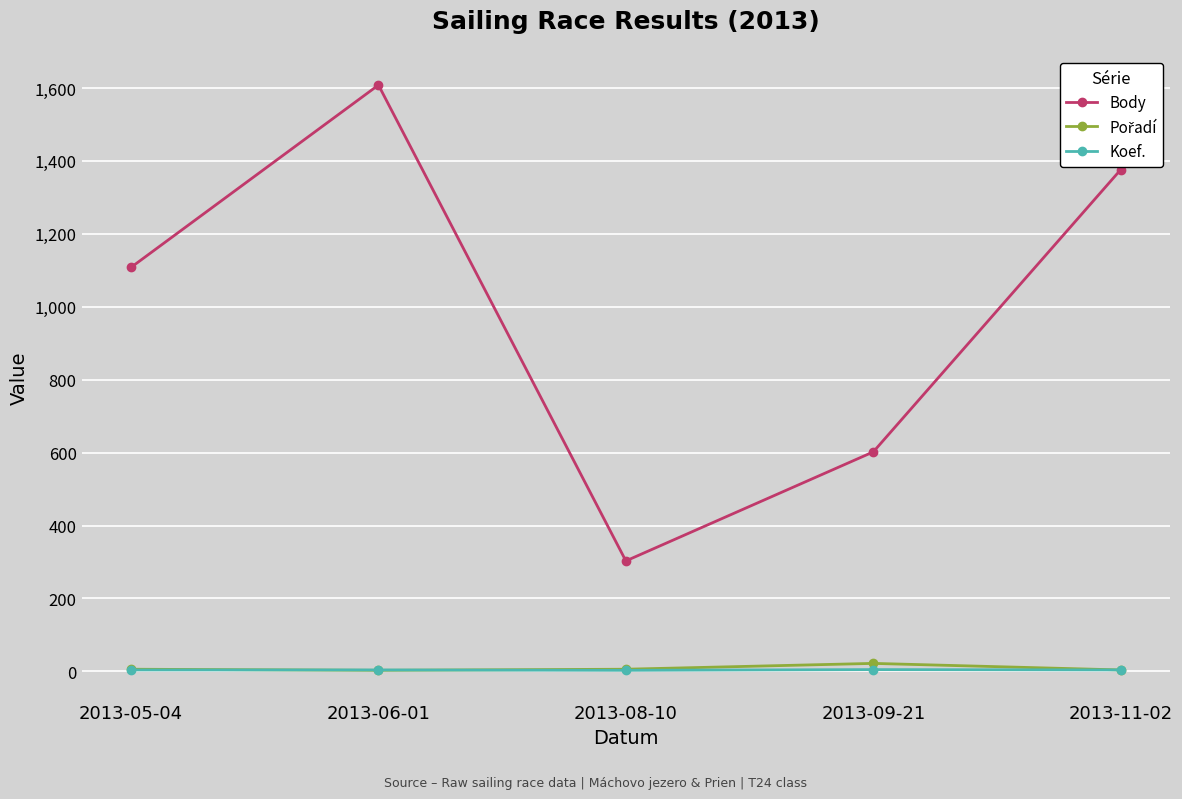

True or false: Body and Koef. cross at least once.

False